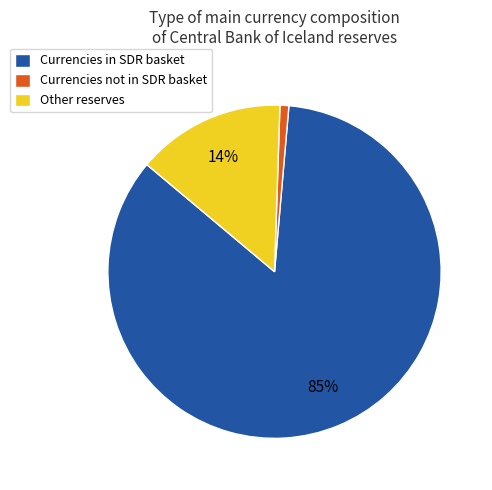

How many slices are in this pie chart?

3